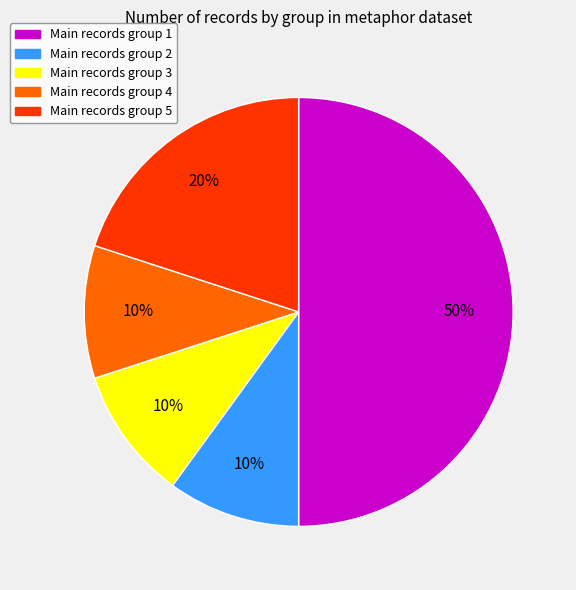

To the nearest percent, what is the average slice percentage?

20%